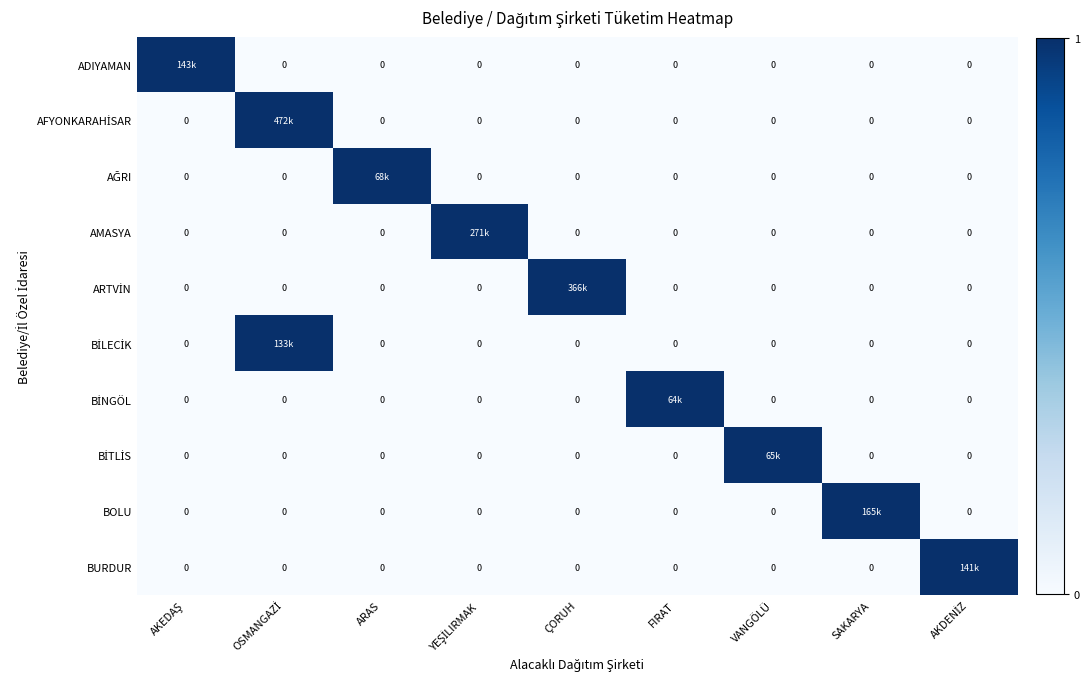

Rank the series at AKEDAŞ from lowest to highest value.

AFYONKARAHİSAR, AĞRI, AMASYA, ARTVİN, BİLECİK, BİNGÖL, BİTLİS, BOLU, BURDUR, ADIYAMAN